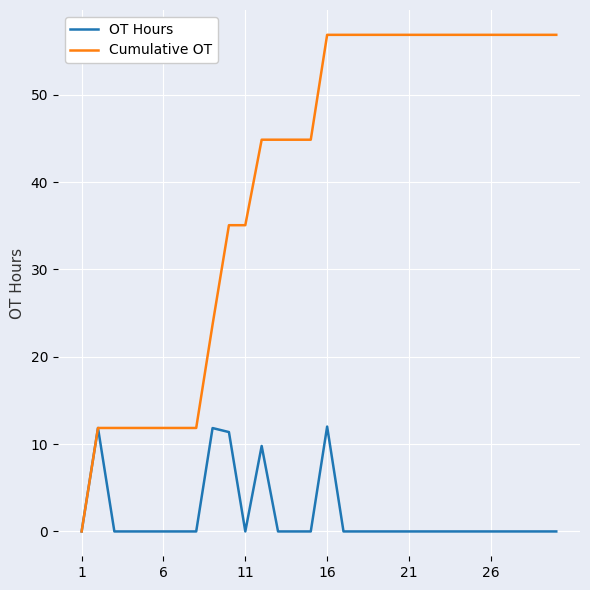

Which series has the largest total across all categories?

Cumulative OT